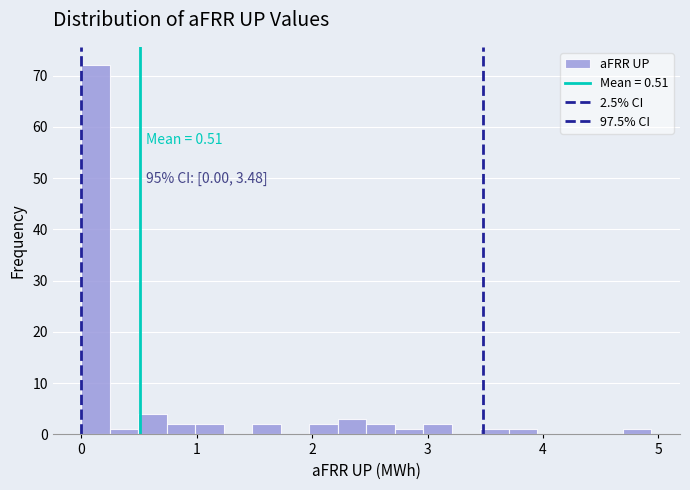

Around what value on the x-axis is the tallest bar? Give the approximate position of its centre, as read against the axis.

0.1